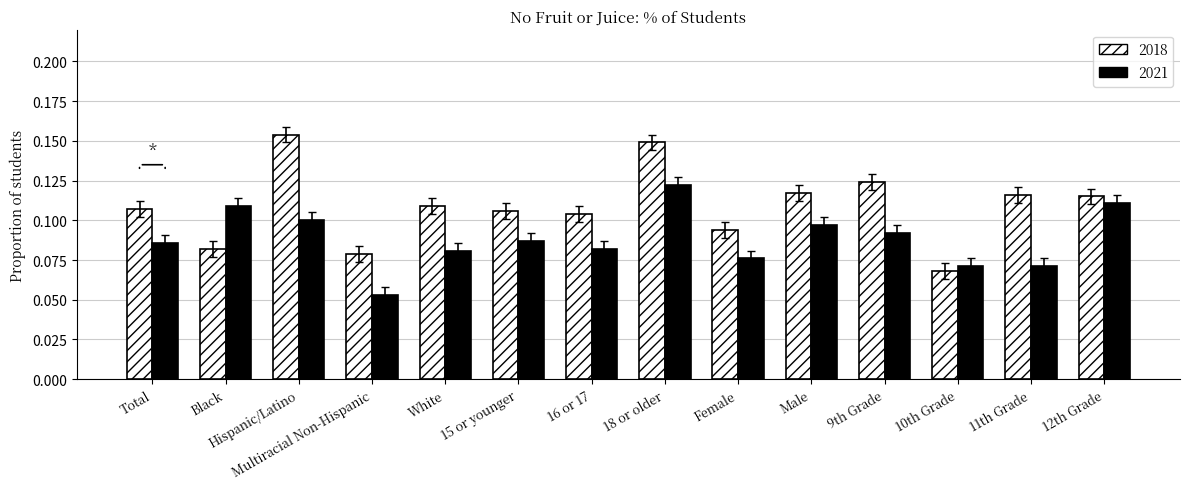

At which label is 2021 closest to 0?

Multiracial Non-Hispanic